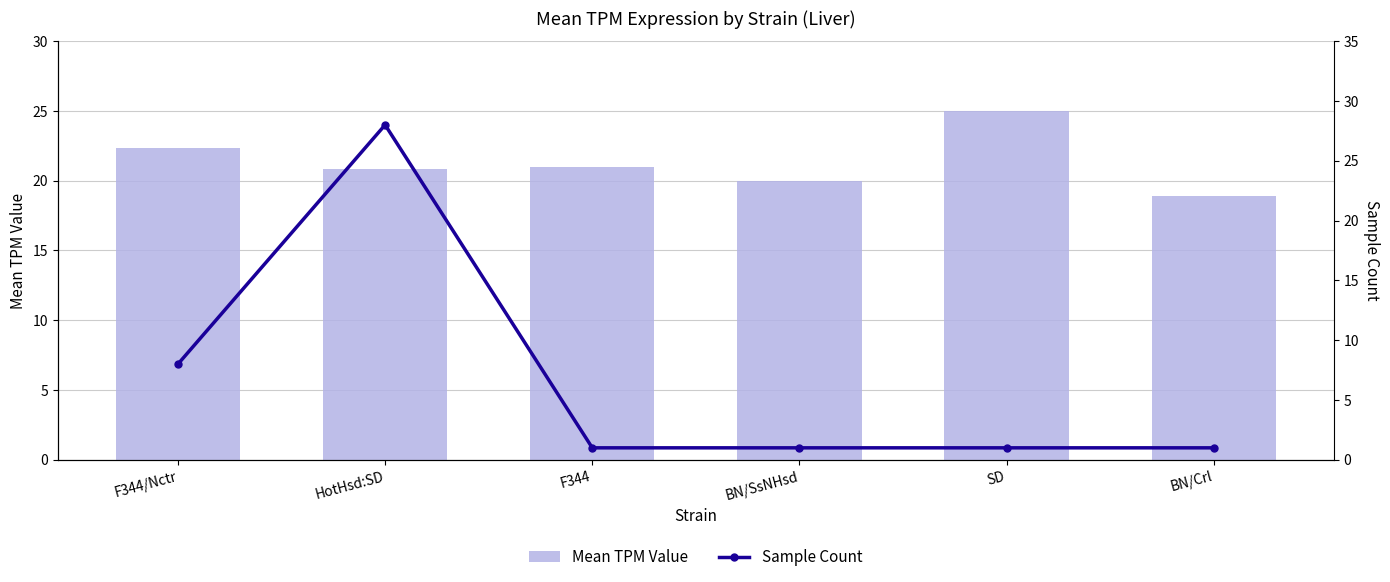

Which series changed the most between F344/Nctr and BN/Crl?

Sample Count